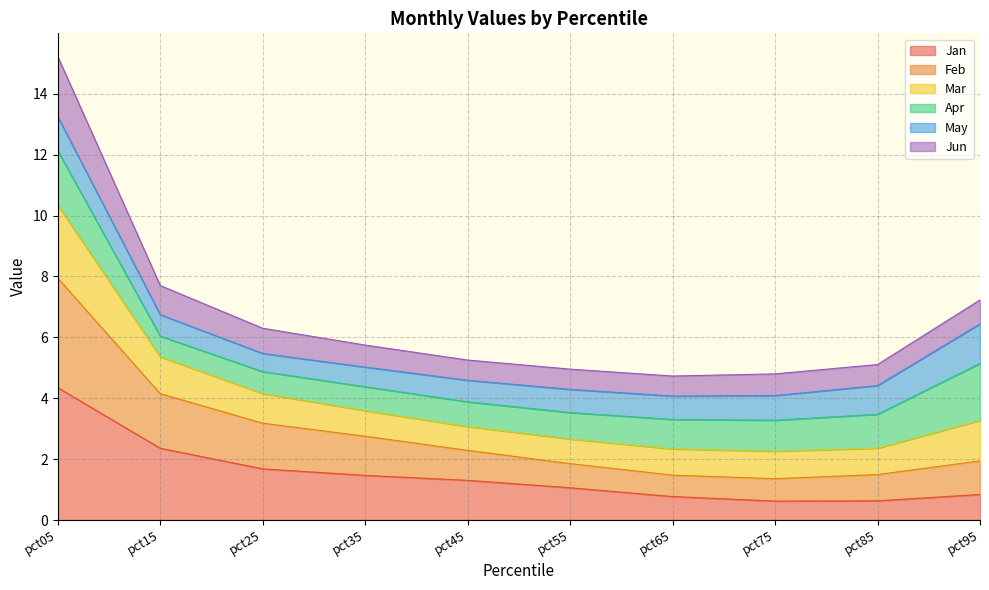

How many data points in Jun are less than 5?

3